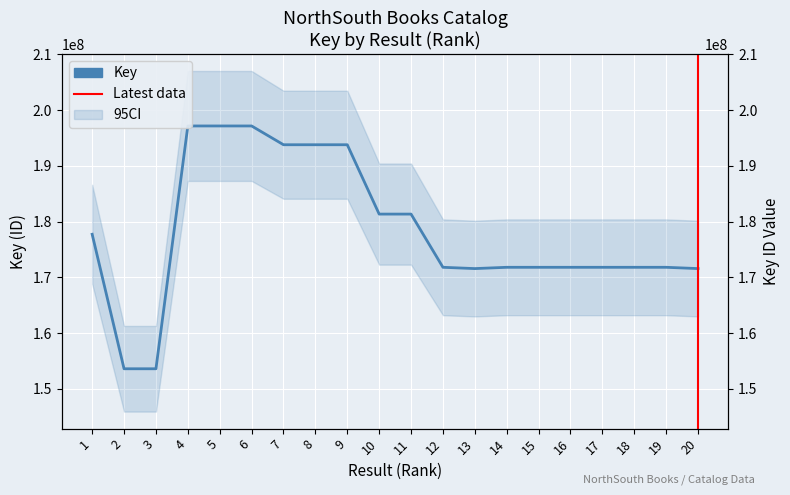

Which category has the highest value across all series?

4